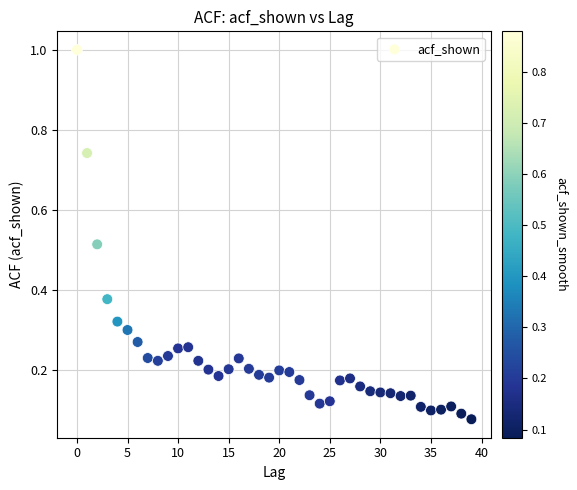

What is the range of Y values (max minus min)?

0.9